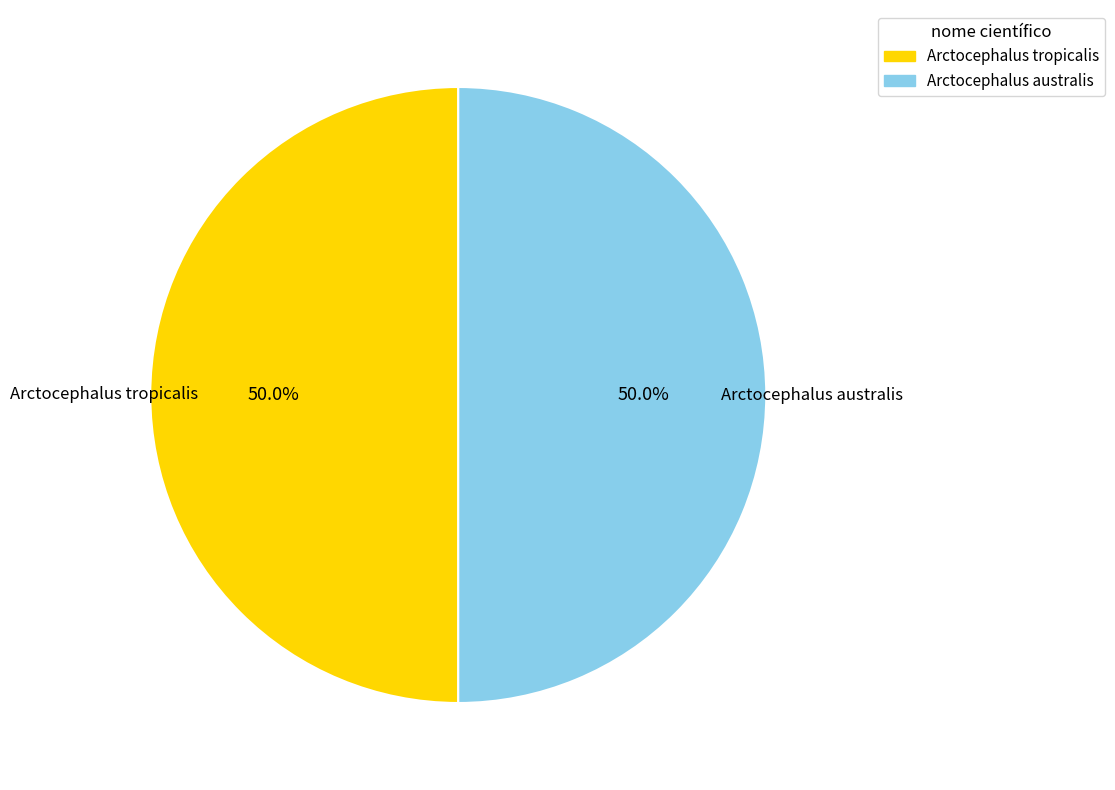

What percentage is NOT represented by Arctocephalus australis?

50.0%